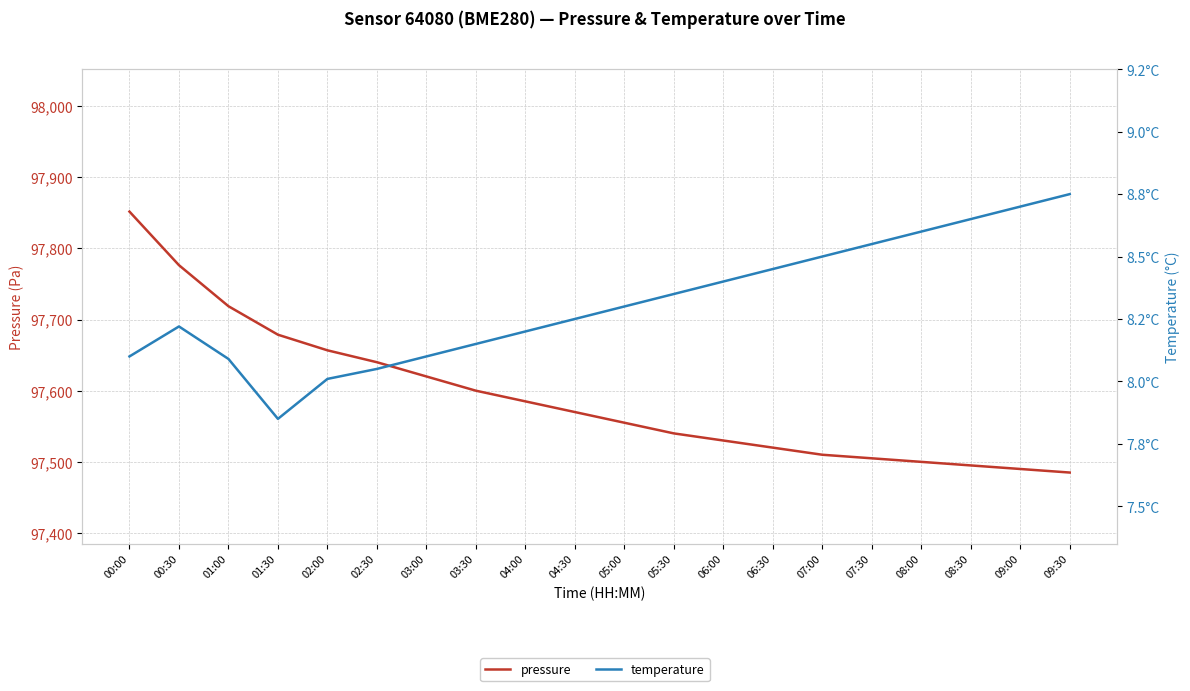

True or false: pressure has a value of 35731.4 at 05:30.

False